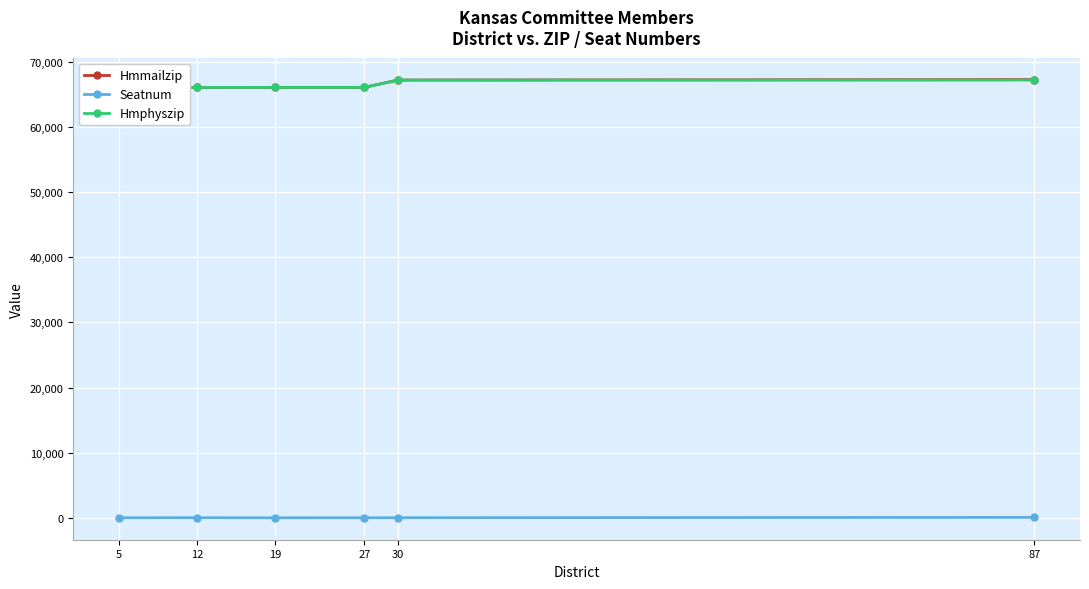

The Seatnum series shows 122 at 87. True or false?

False